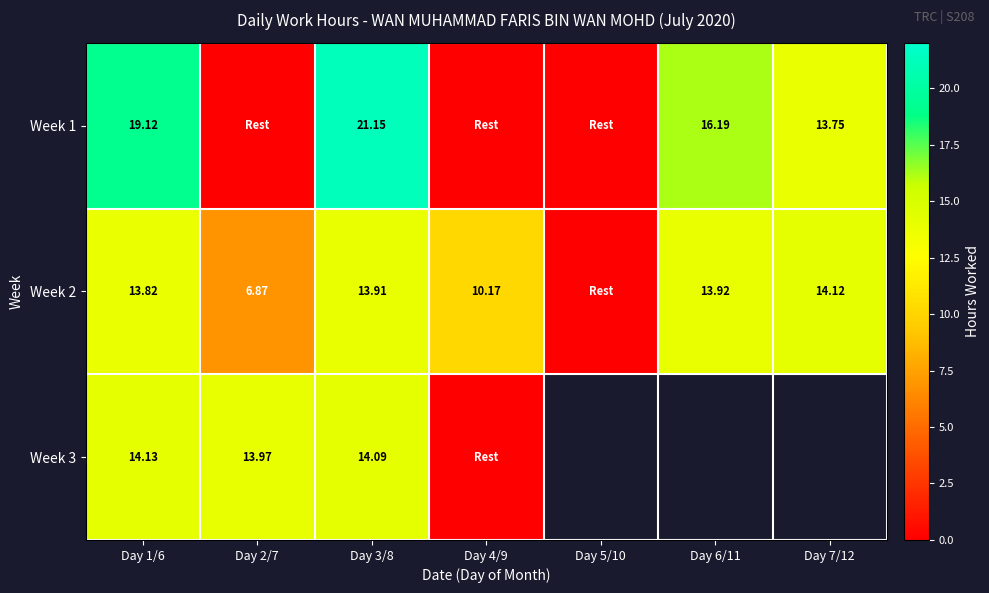

Is the value of Week 1 at Day 3/8 greater than the value of Week 3 at Day 2/7?

Yes